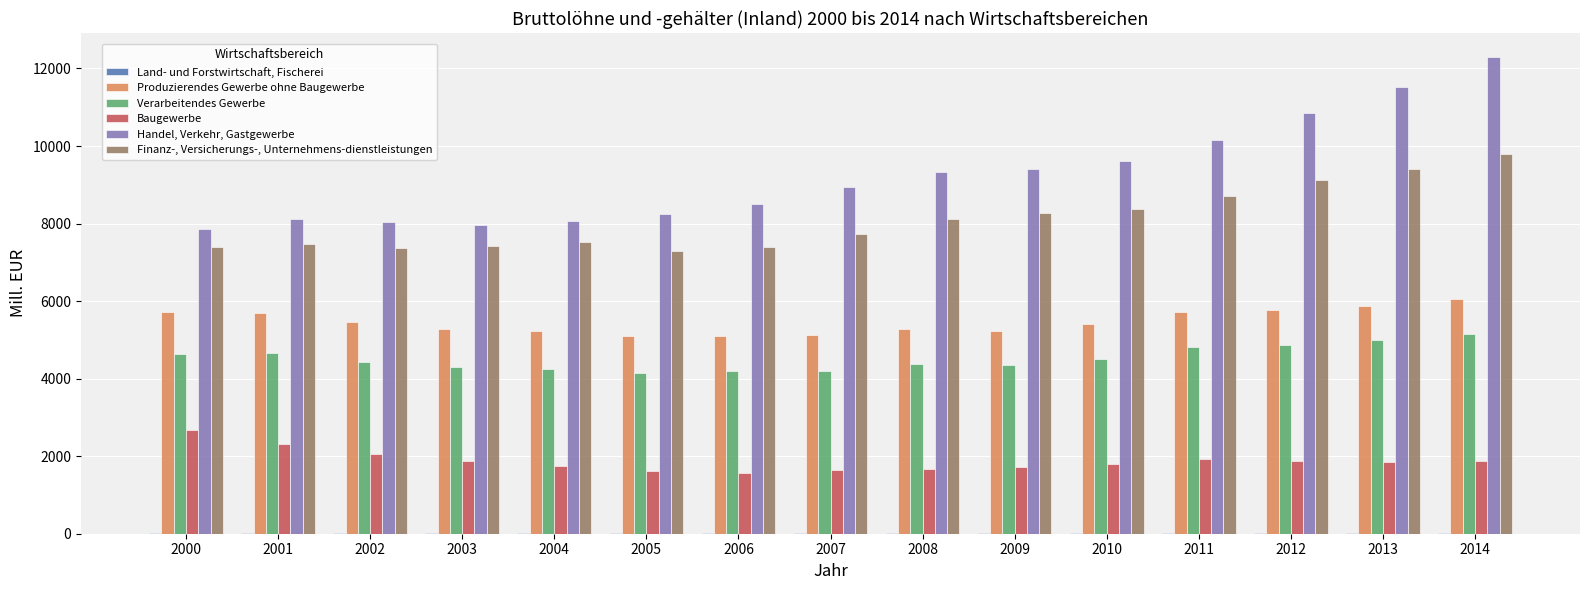

What is the sum of all Produzierendes Gewerbe ohne Baugewerbe values?

81965.4